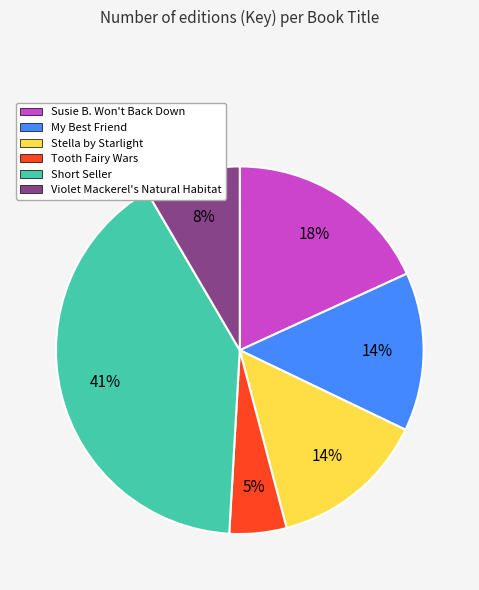

To the nearest percent, what is the difference between the Tooth Fairy Wars and Violet Mackerel's Natural Habitat slice percentages?

3%